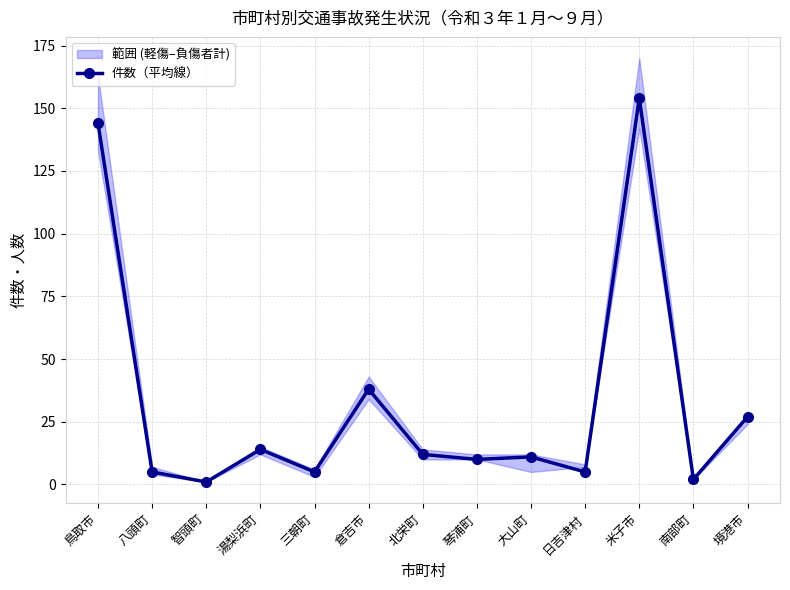

What is the difference between the second highest and second lowest values?

142